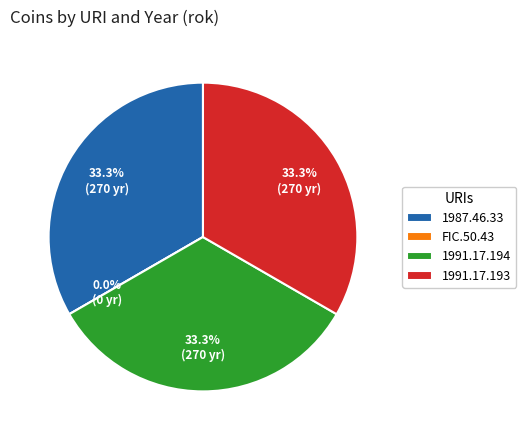

What percentage is the 1987.46.33 slice, to the nearest percent?

33%